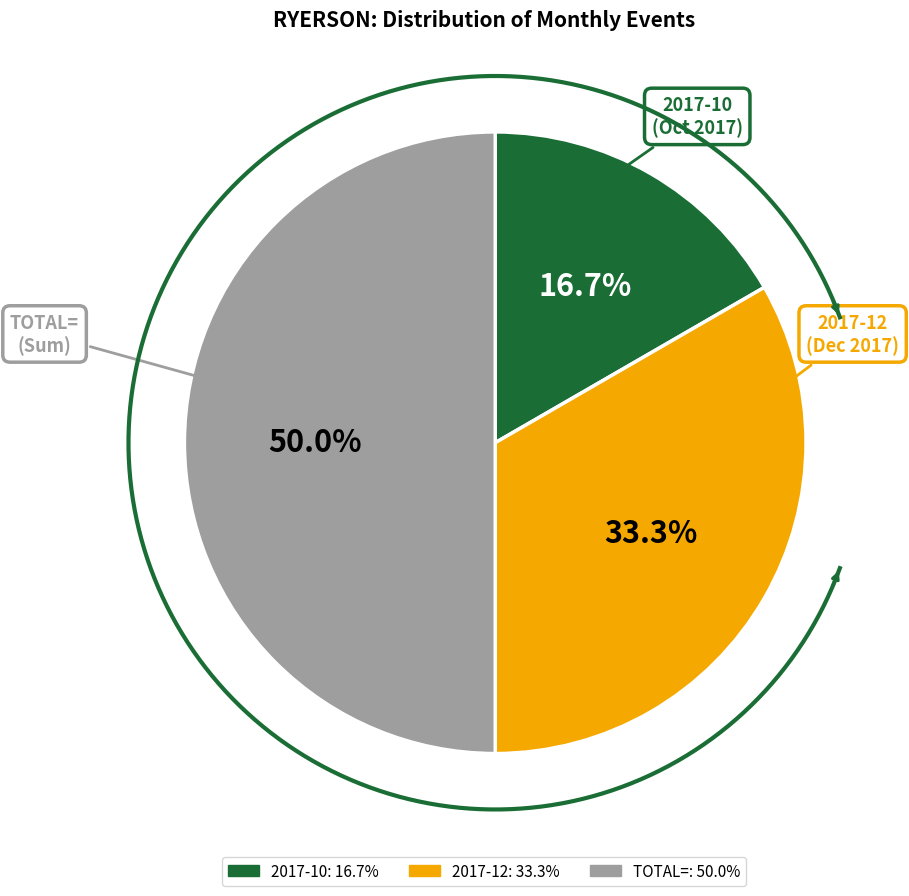

What is the largest slice in the pie chart?

TOTAL=